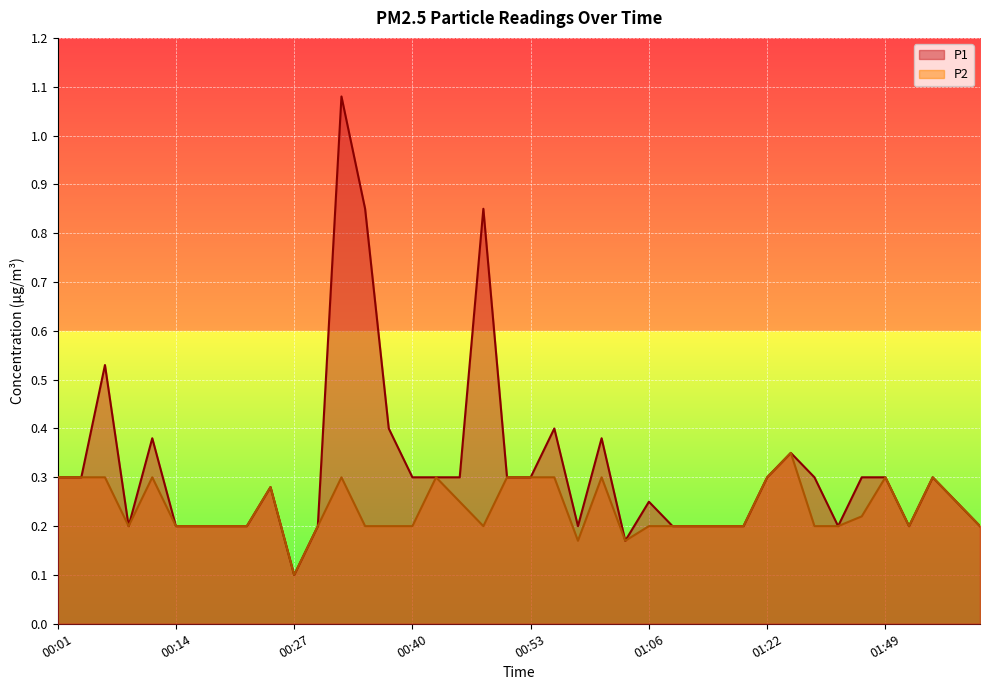

True or false: P2 and P1 intersect in this chart.

False